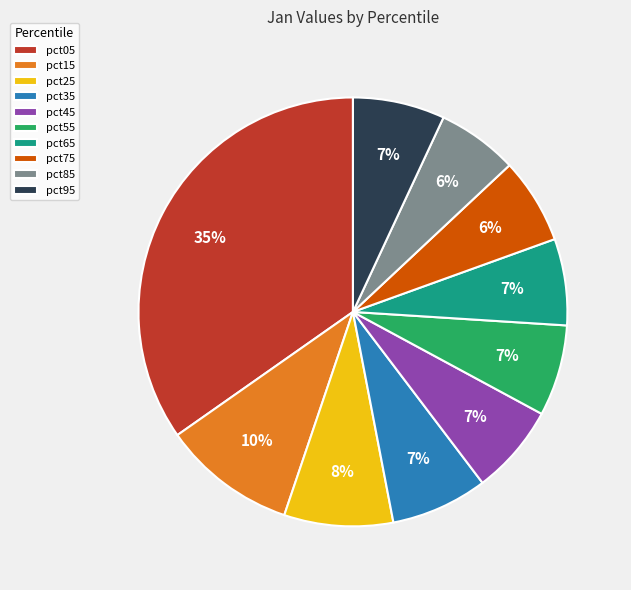

Which category has the biggest portion of the pie?

pct05